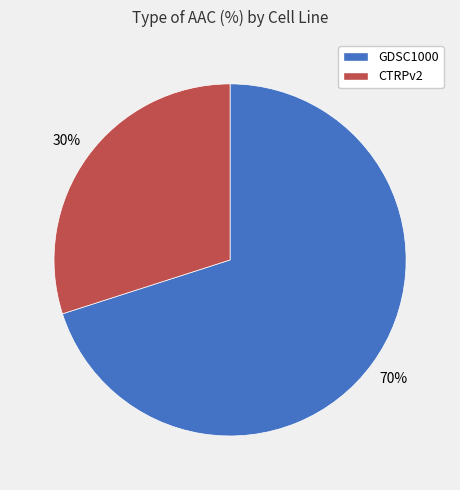

Do CTRPv2 and GDSC1000 together represent more than half of the pie?

Yes